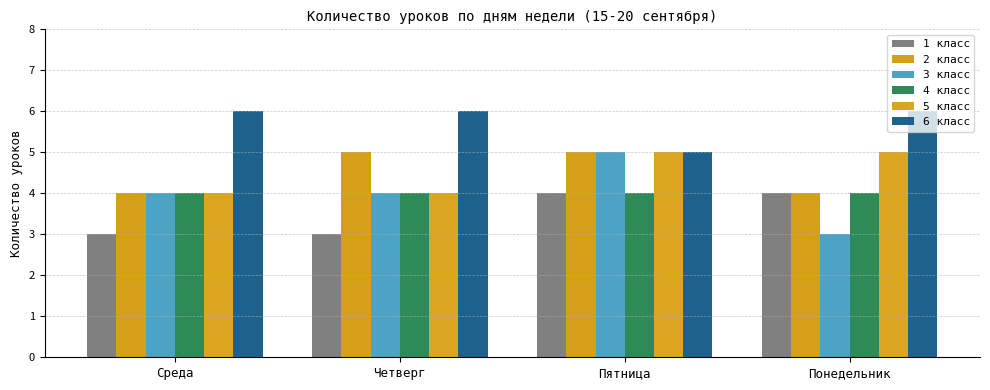

What is the difference between the 1 класс values at Среда and Понедельник?

1